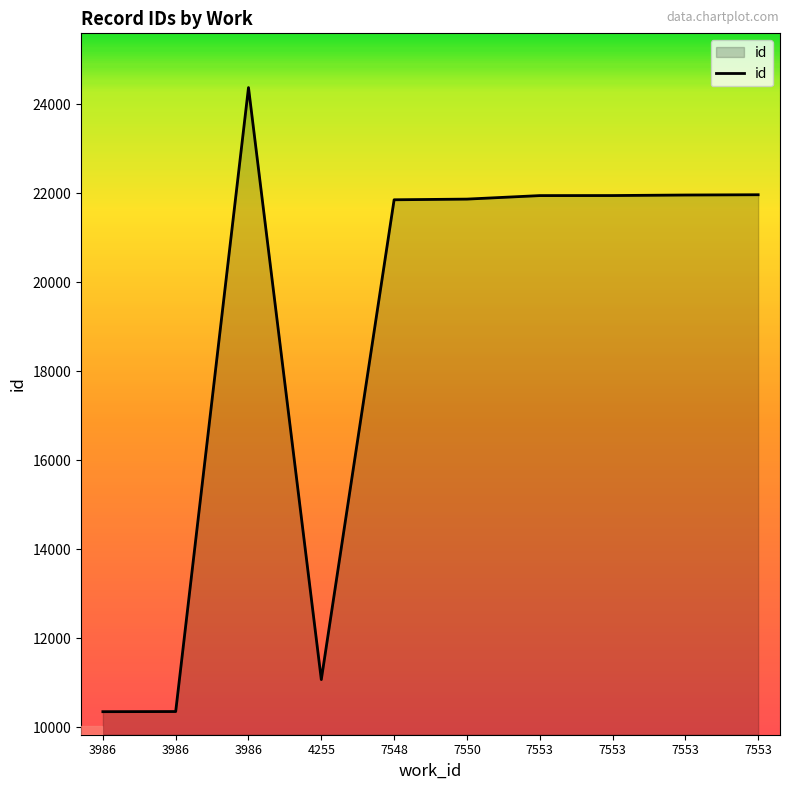

What is the change in value from 7553 to 7553?

+13